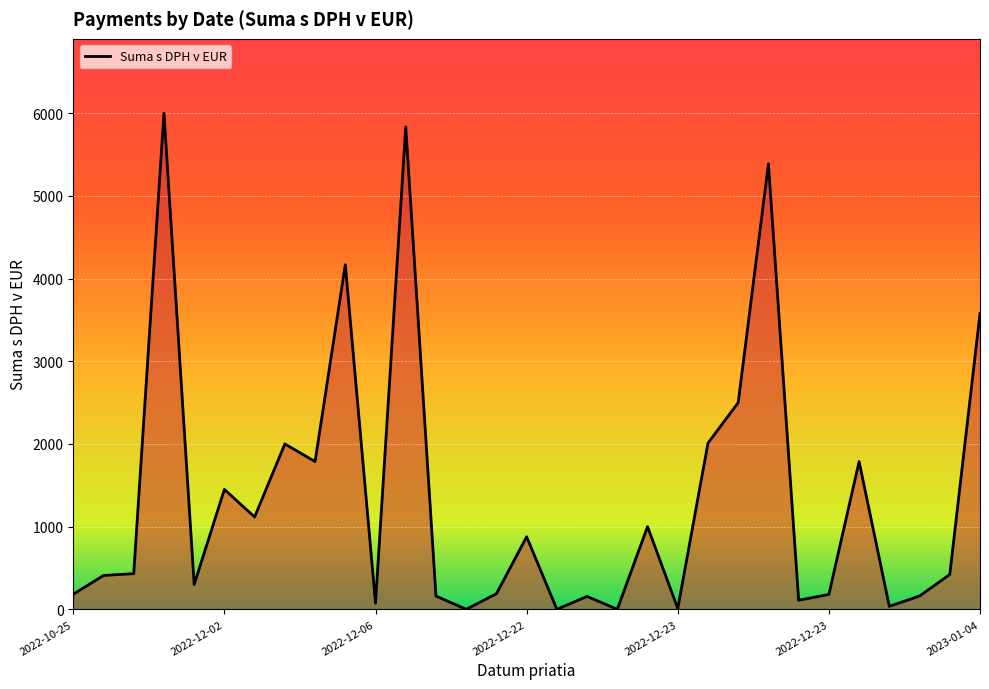

What is the greatest value displayed?

6000.0